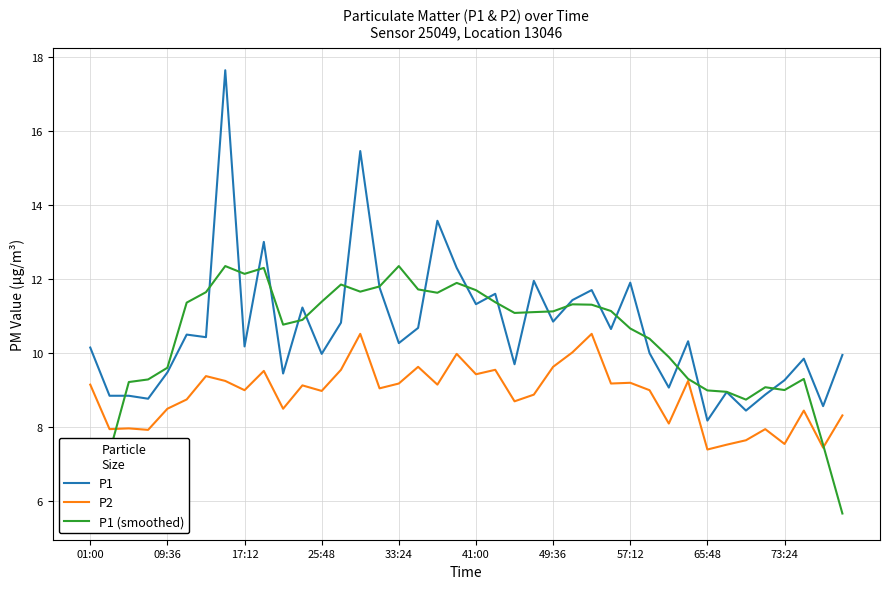

True or false: P2 and P1 intersect in this chart.

False